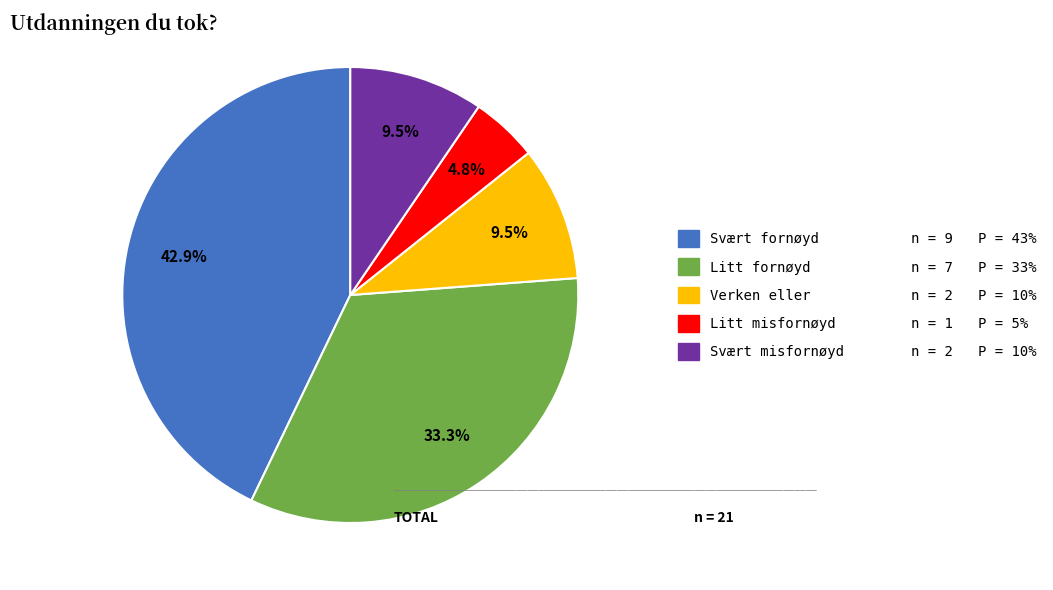

What percentage is NOT represented by Litt misfornøyd?

95.2%